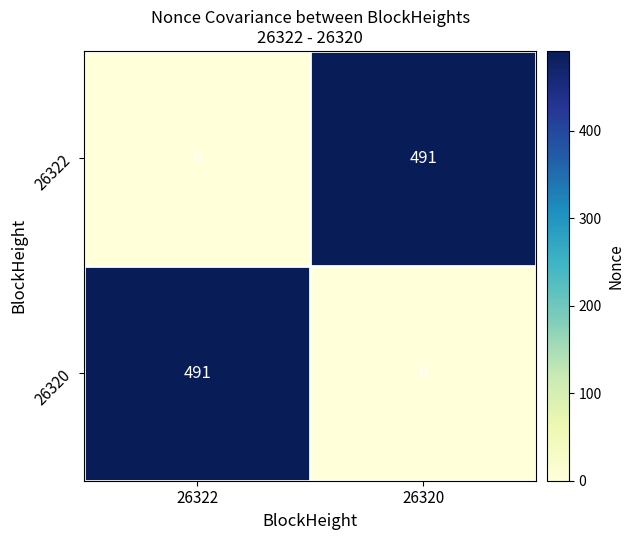

At which label is 26320 closest to 245?

26320